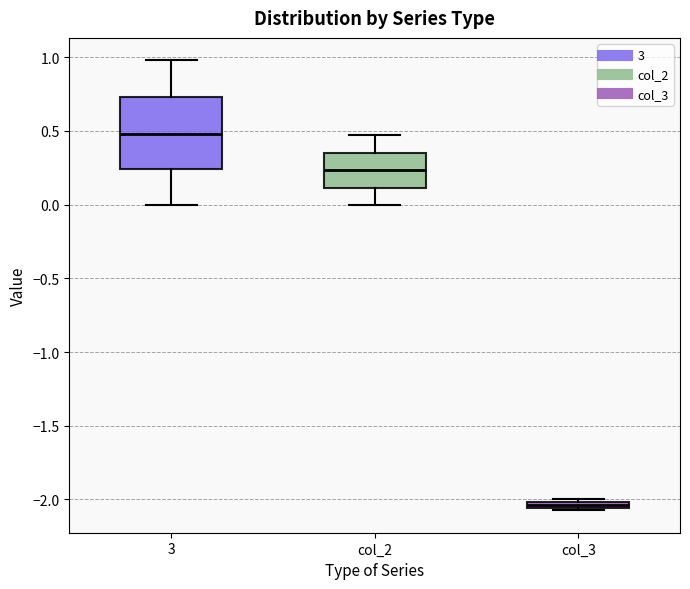

Where is the upper edge of the box for col_3 on the y-axis? The values are not printed on the chart, so give them approximately, as read against the axis.

-2.00